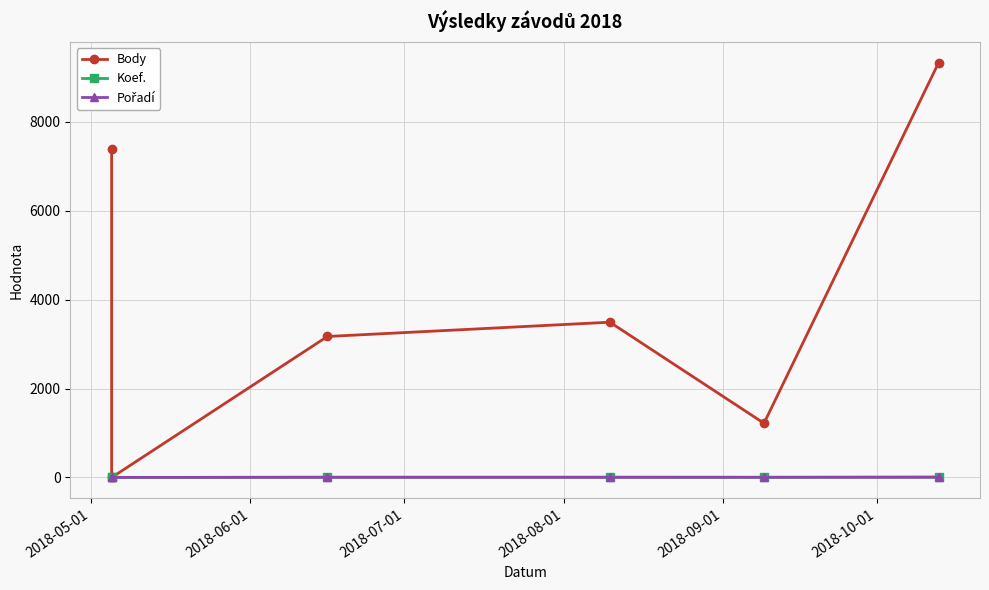

Rank the series at 2018-08-01 from lowest to highest value.

Pořadí, Koef., Body